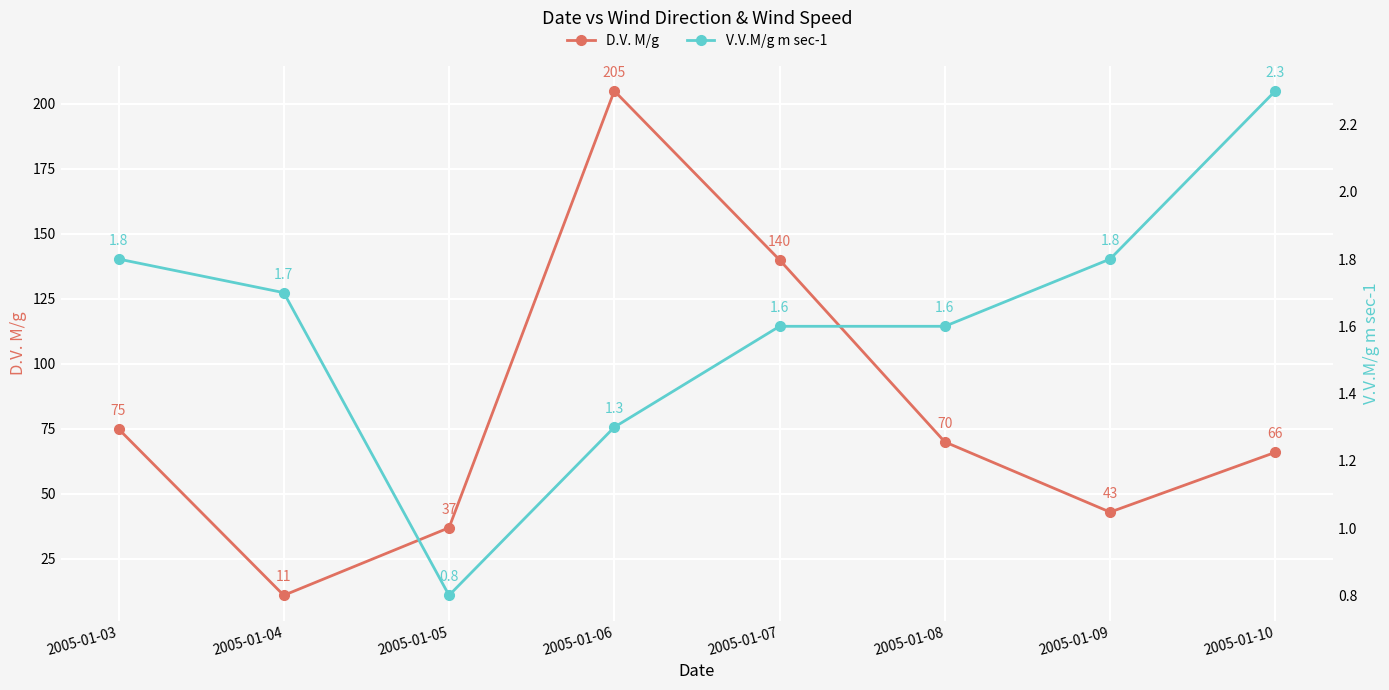

Is it true that V.V.M/g m sec-1 equals 1.6 at 2005-01-07?

True